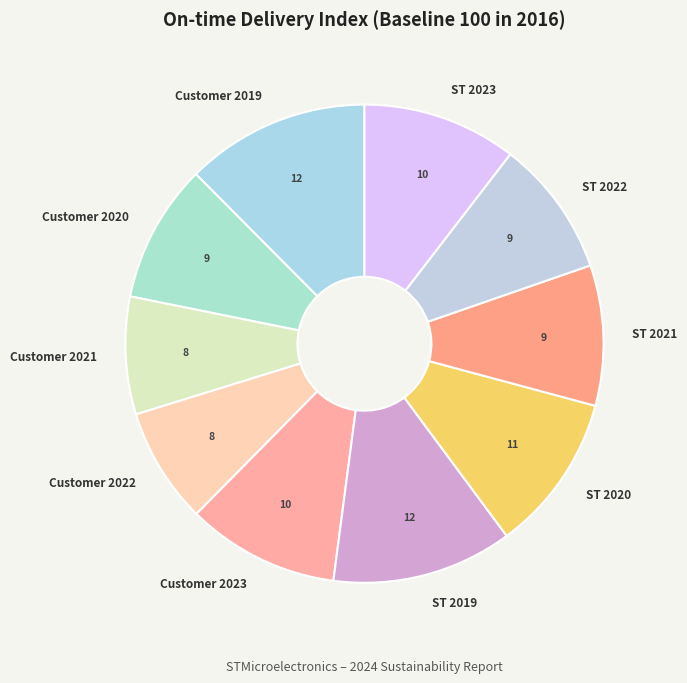

Is there a majority slice in this chart?

No